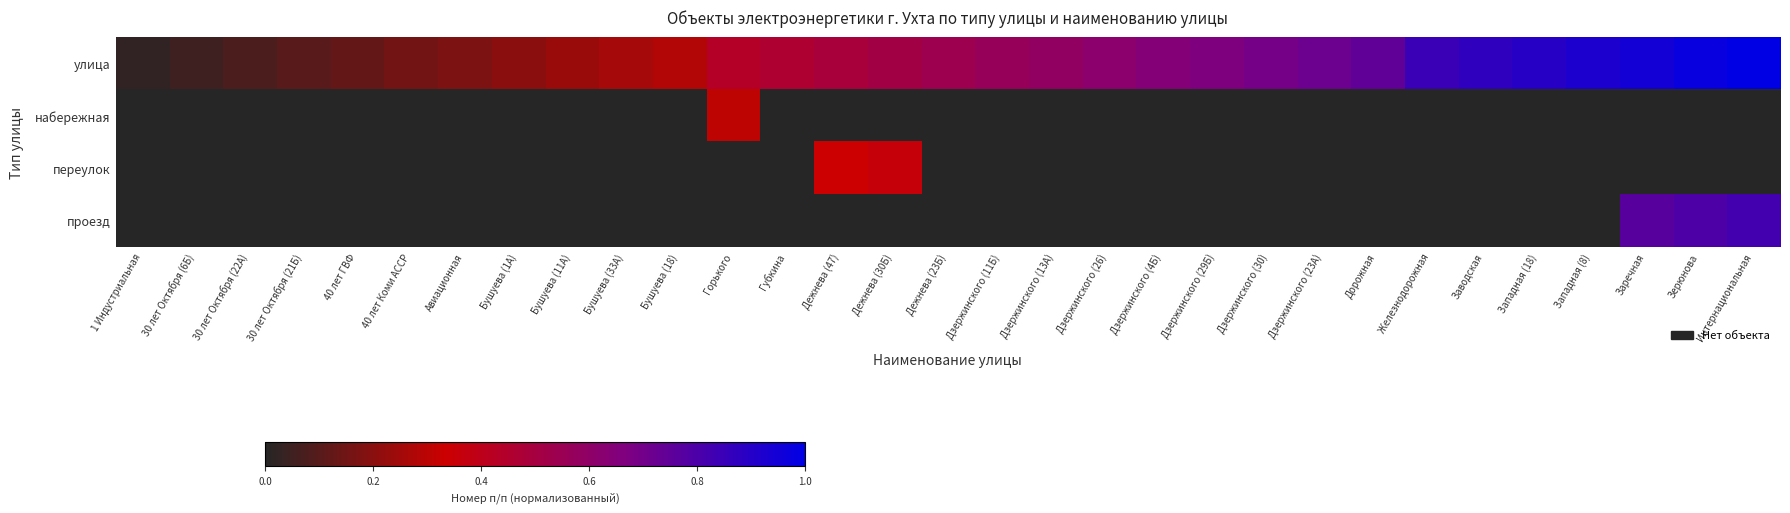

At how many categories does at least one series exceed 0?

31